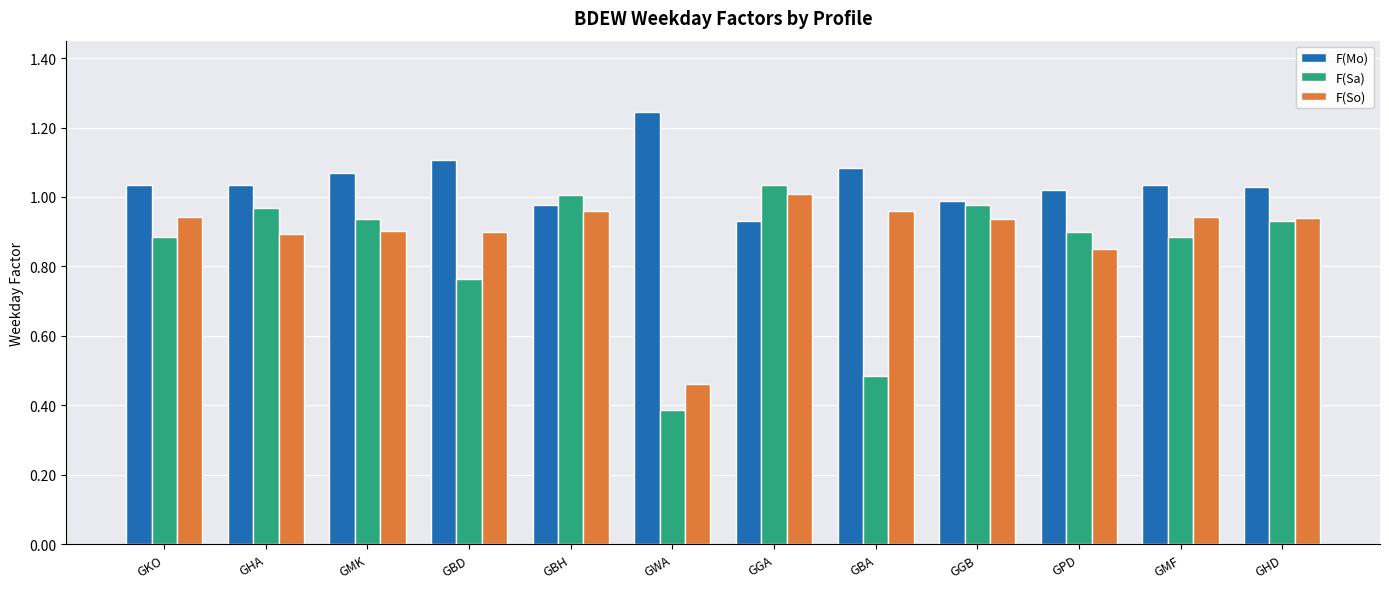

At which label does F(So) reach its peak?

GGA